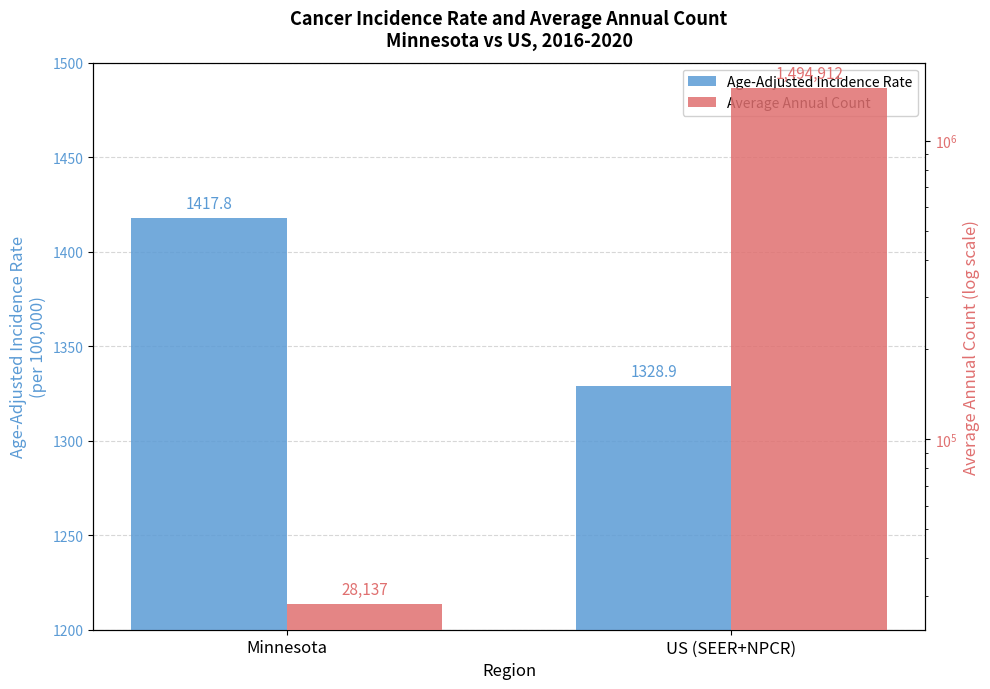

Which label corresponds to the largest value in the chart?

US (SEER+NPCR)